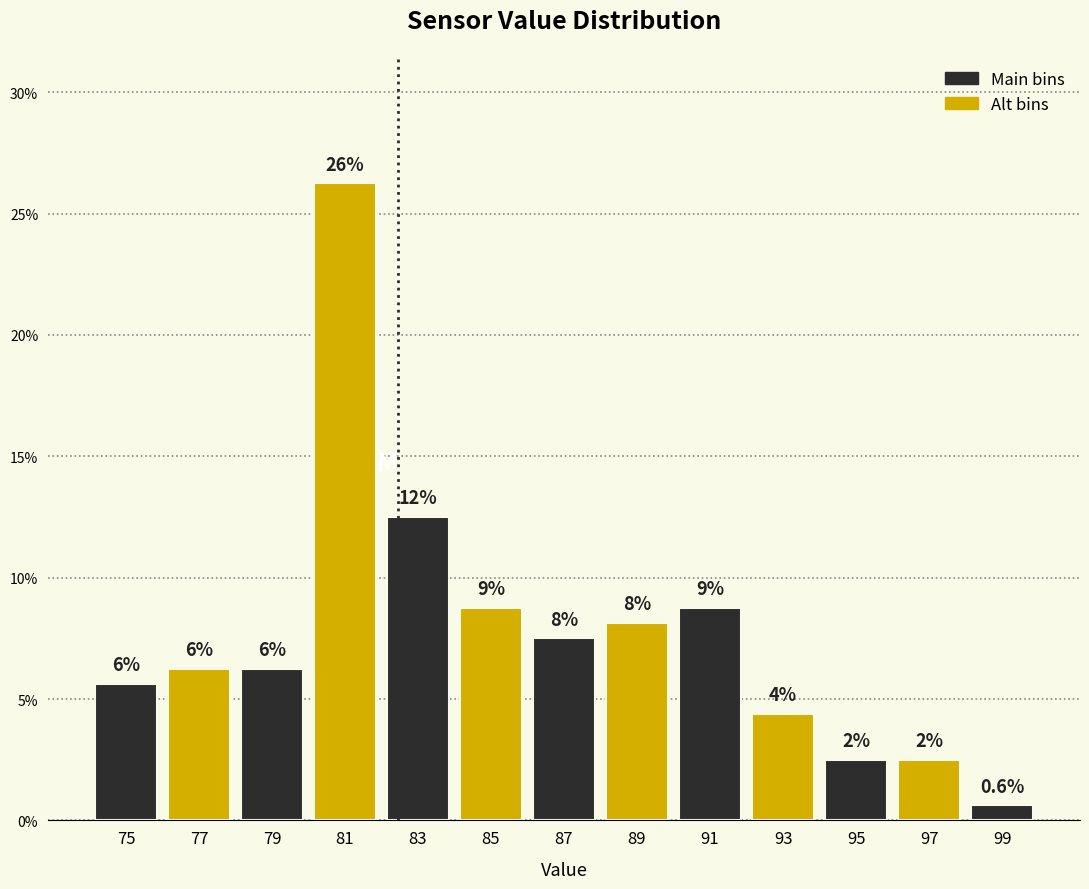

How many bars are there in total?

13